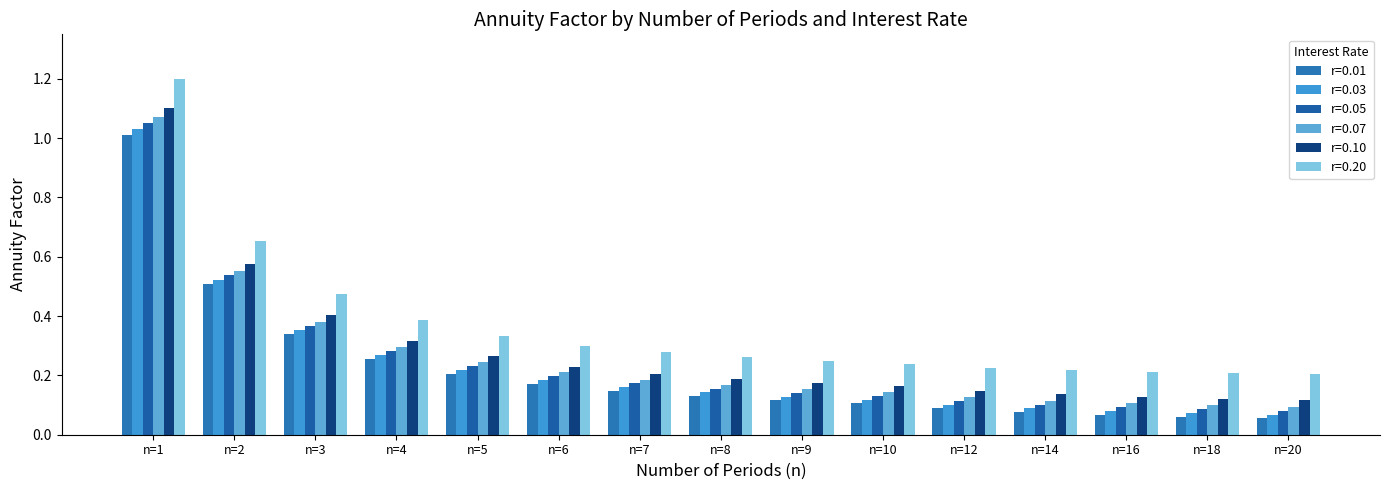

The r=0.03 series shows 0.1 at n=14. True or false?

True